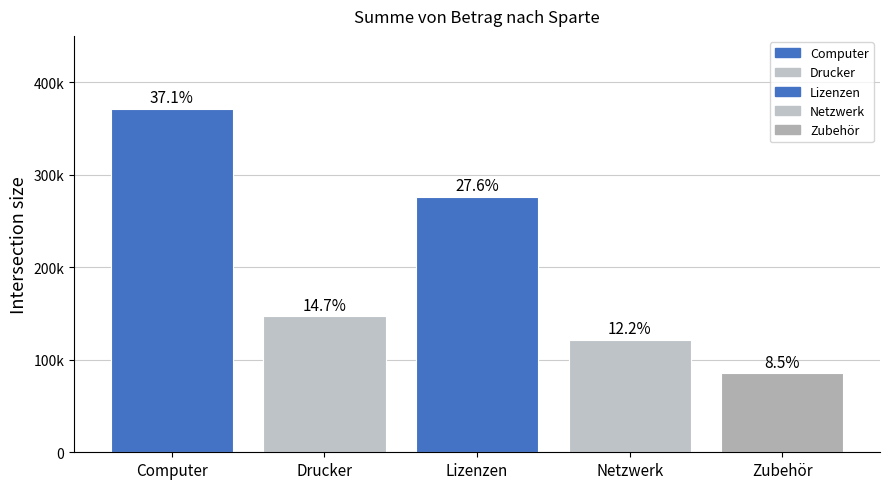

What is the change in value from Computer to Lizenzen?

-95103